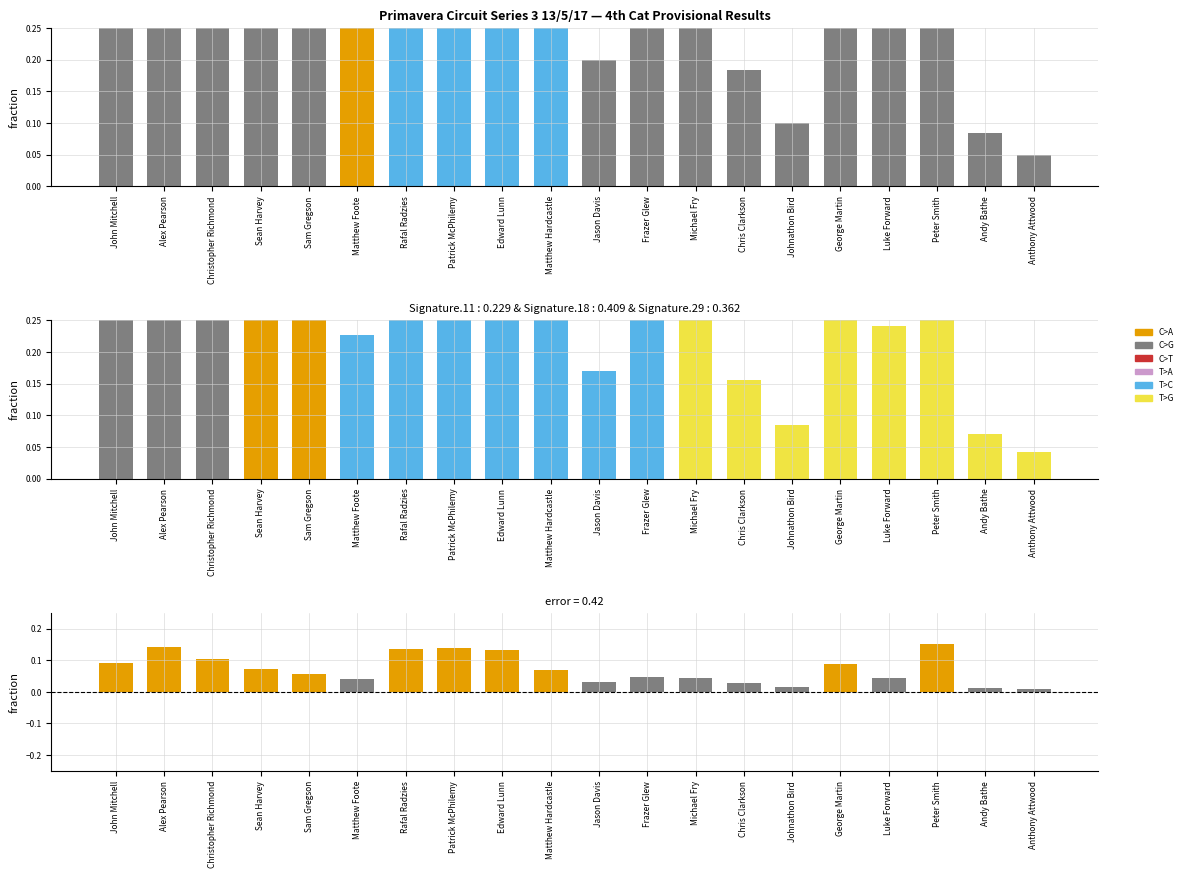

Is the value of Number at Jason Davis greater than the value of Membership Number at George Martin?

No